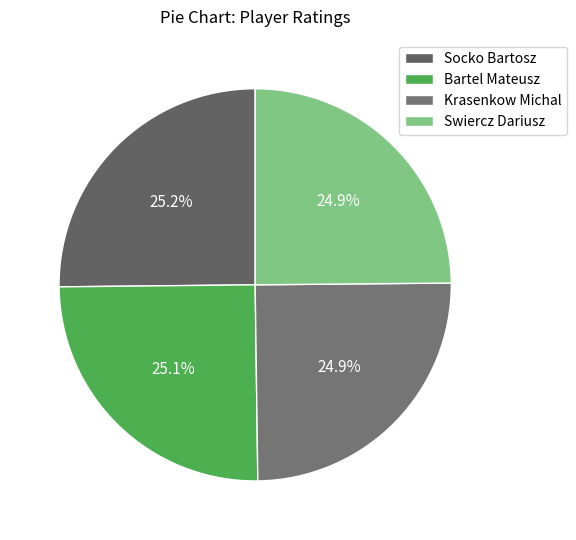

To the nearest percent, what portion does Socko Bartosz represent?

25%